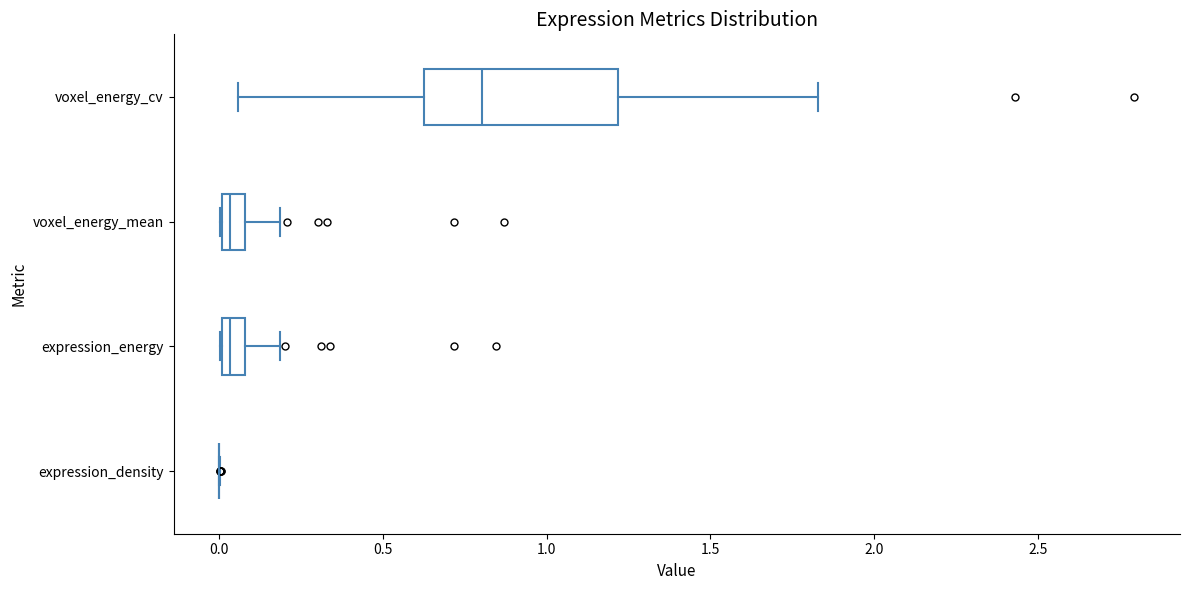

Comparing the boxes themselves (not the whiskers), which one is the widest?

voxel_energy_cv